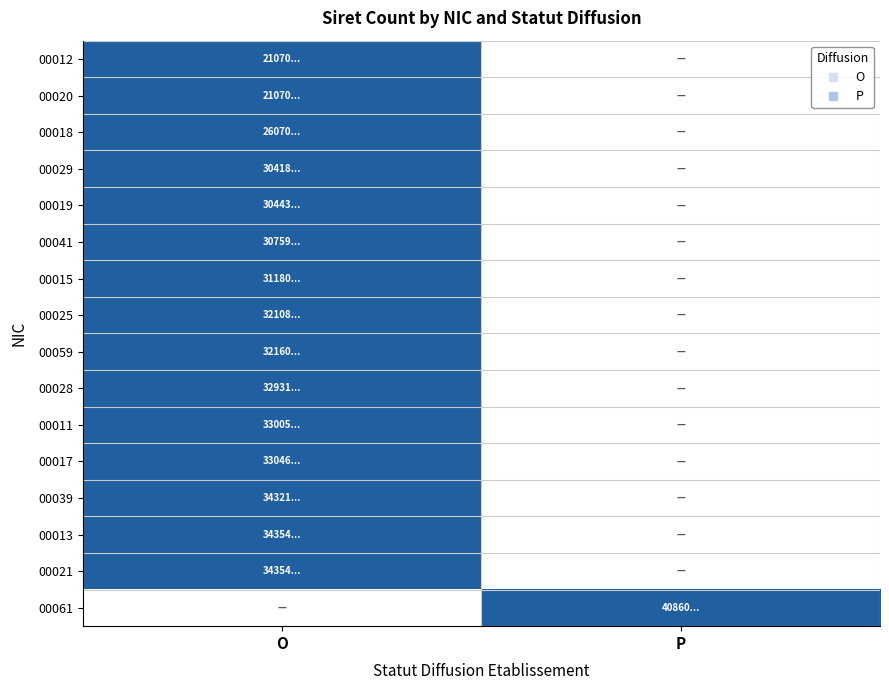

Between P and O, which is larger?

O